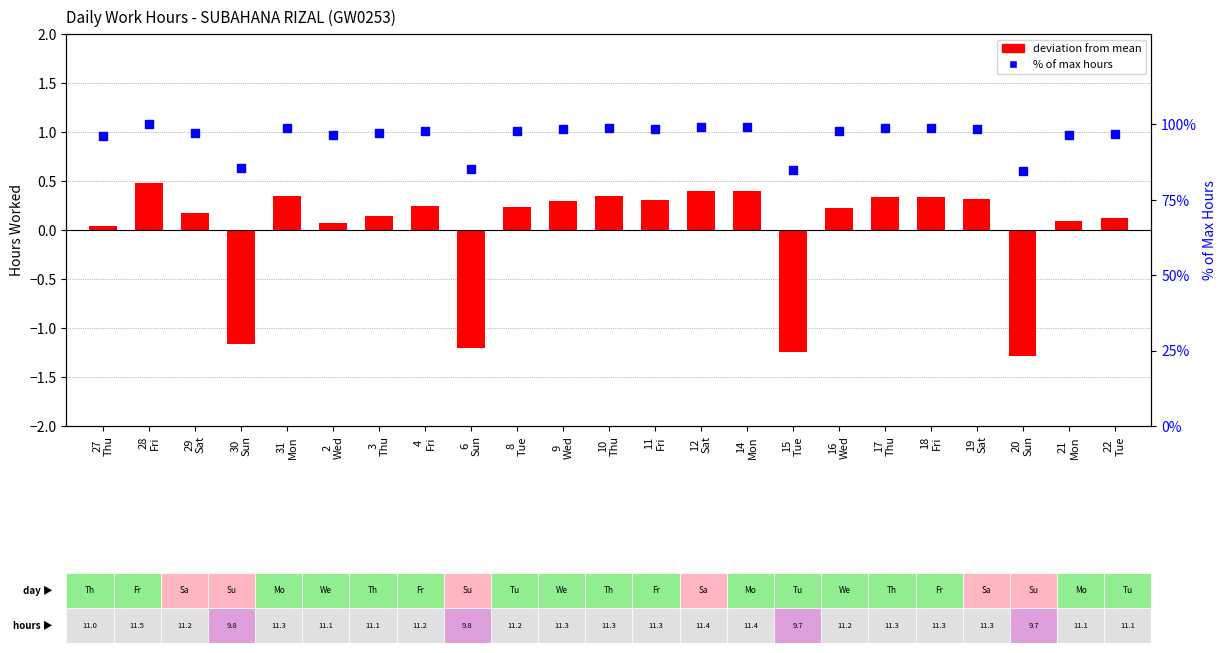

Which series has the largest Y range (max minus min)?

% of max hours